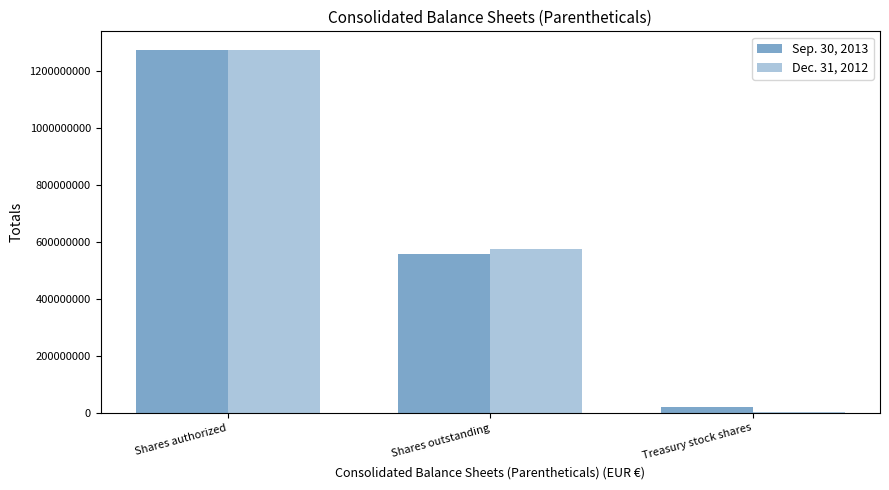

Which series has the largest total across all categories?

Sep. 30, 2013